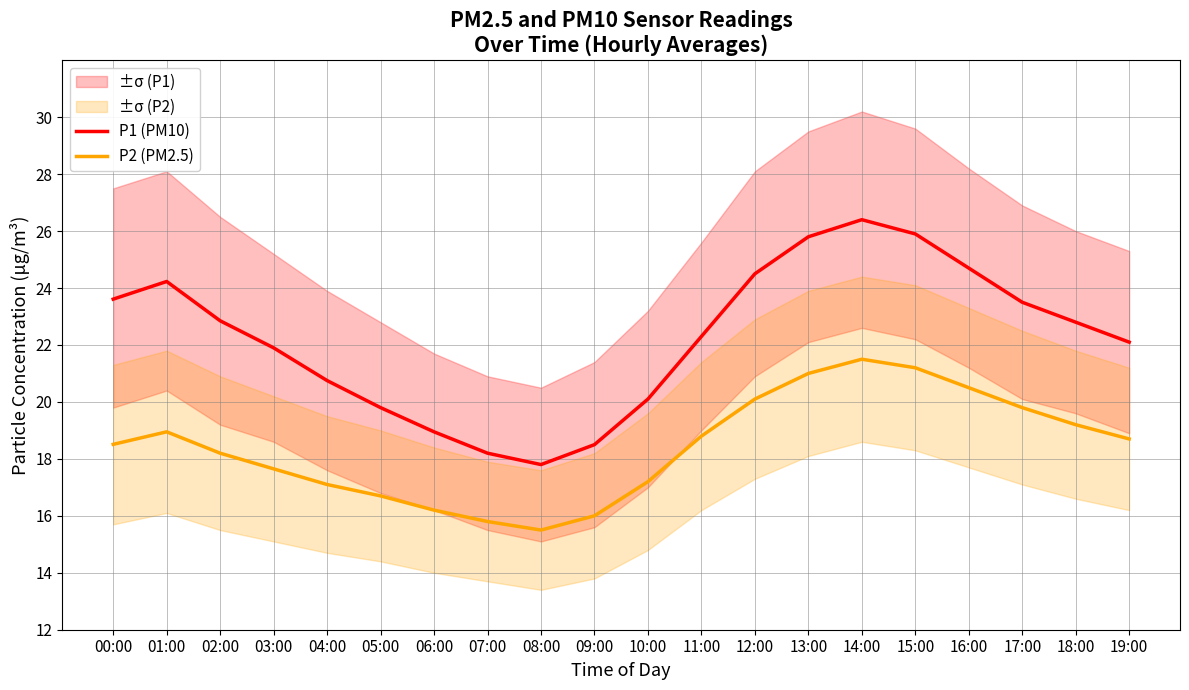

What position from the right is 19:00?

1